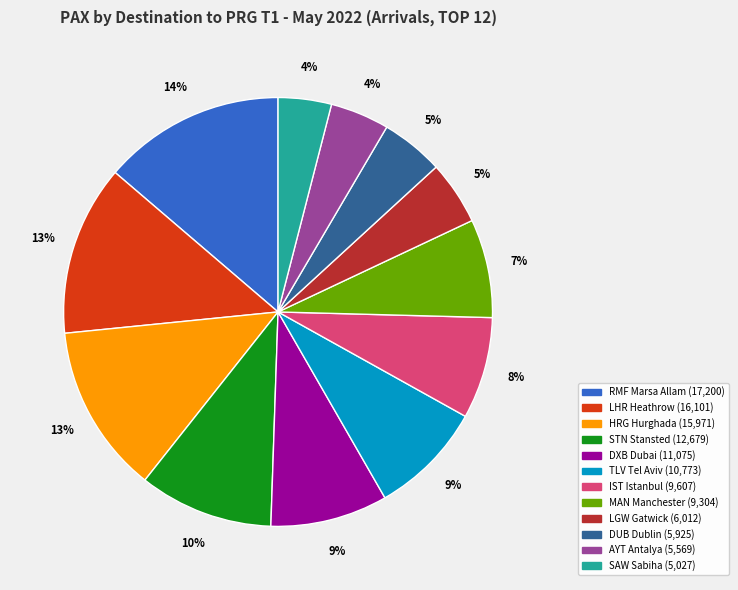

Which category has the biggest portion of the pie?

RMF Marsa Allam